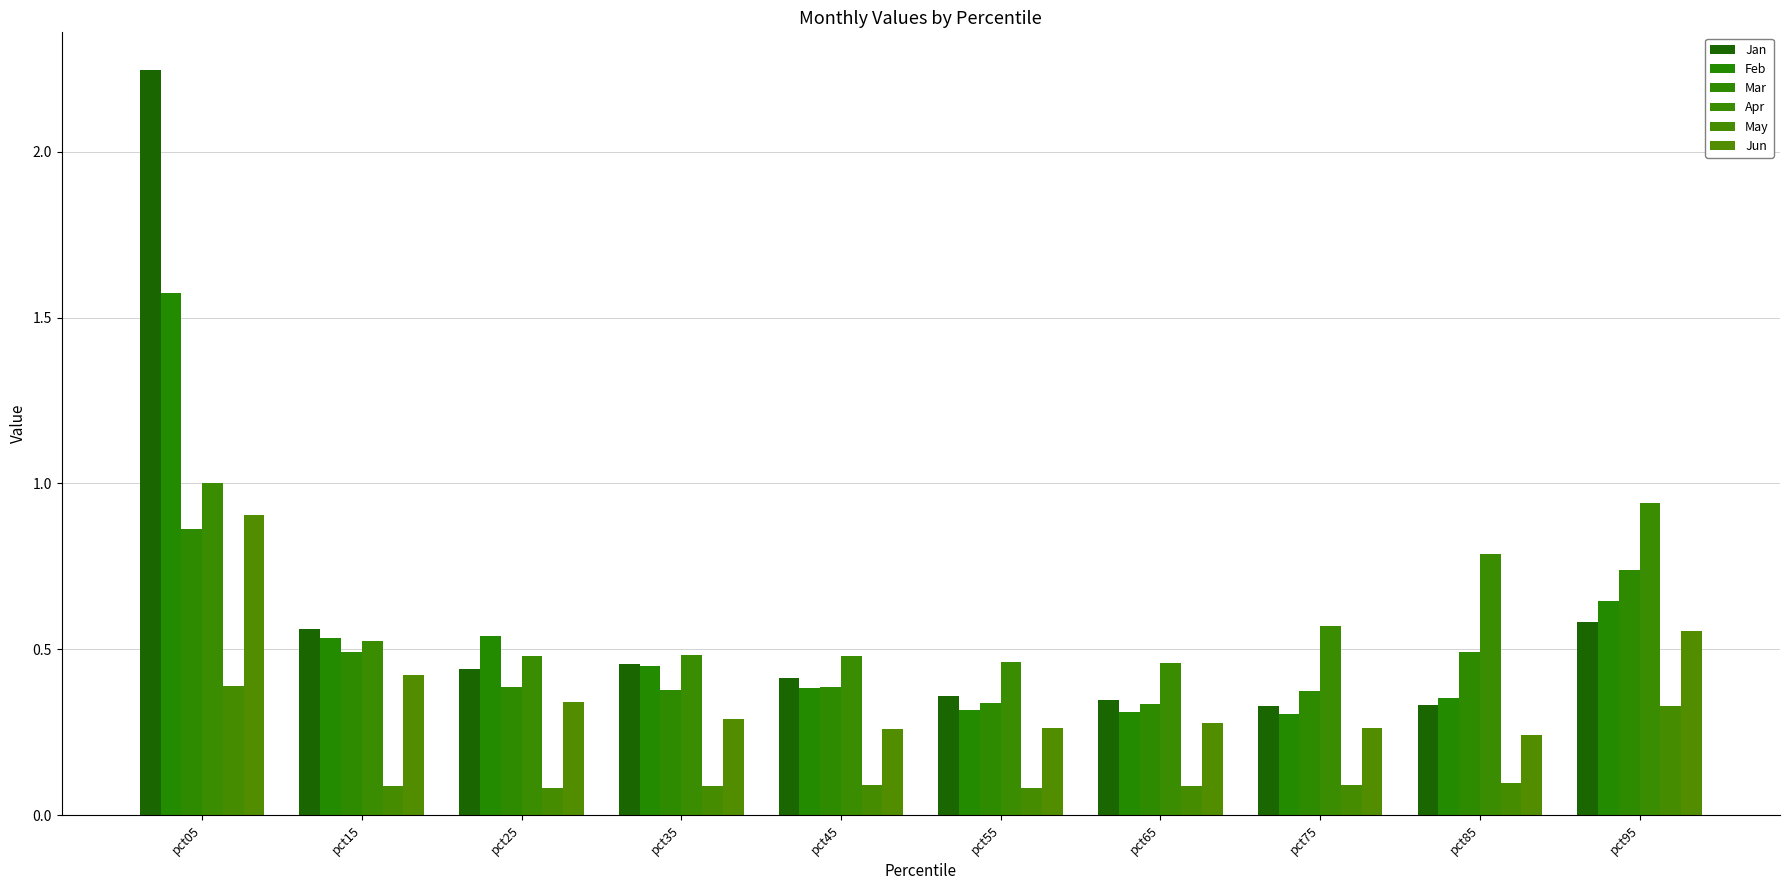

Is it true that May equals 0.1 at pct45?

True